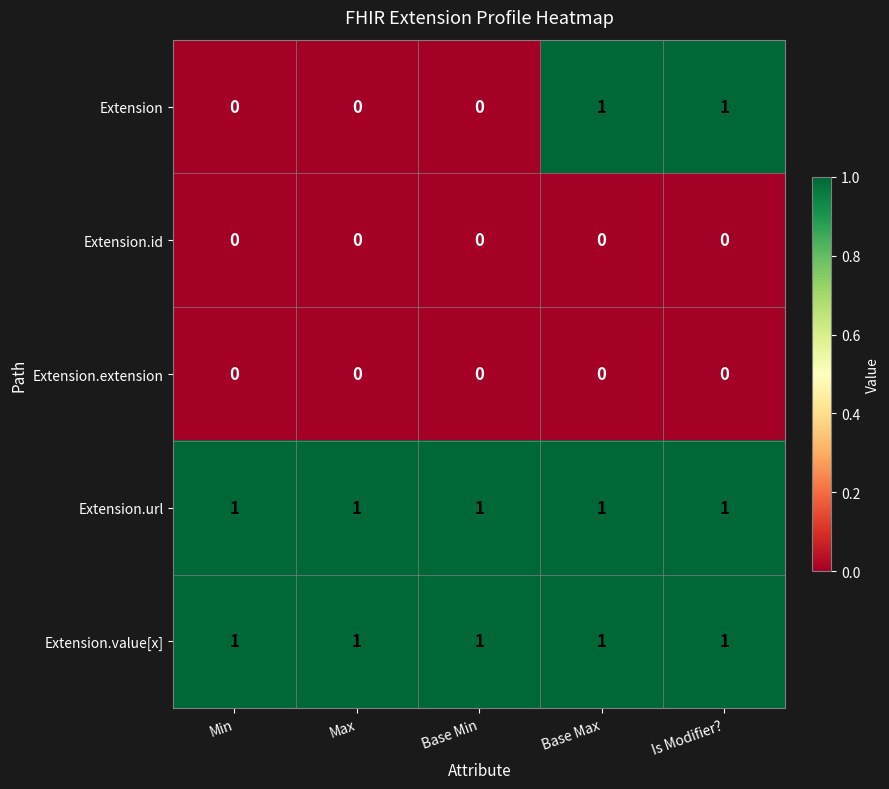

At how many categories does at least one series exceed 0?

5